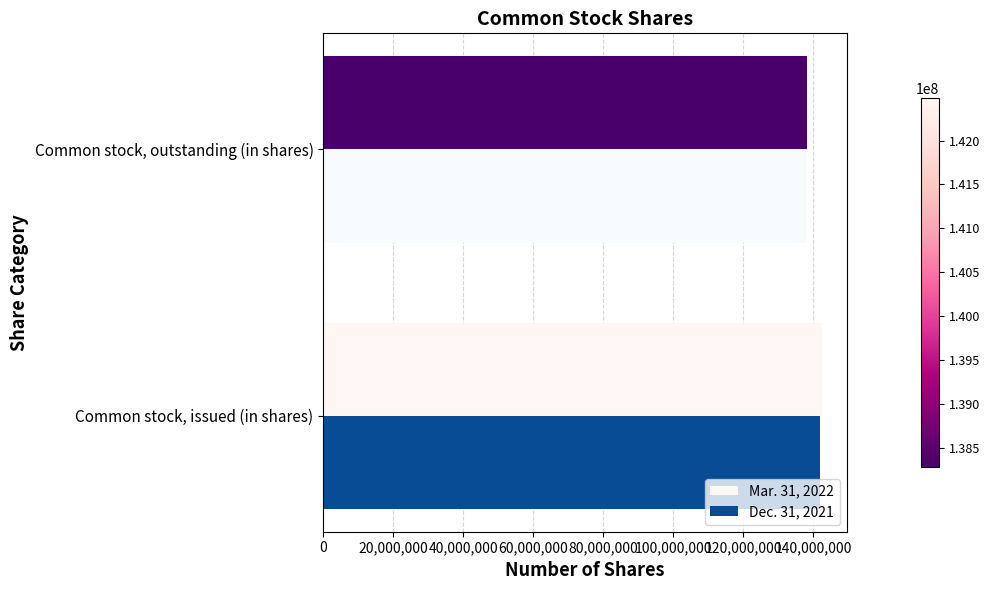

Where is Mar. 31, 2022 nearest to the value 140381409?

Common stock, outstanding (in shares)